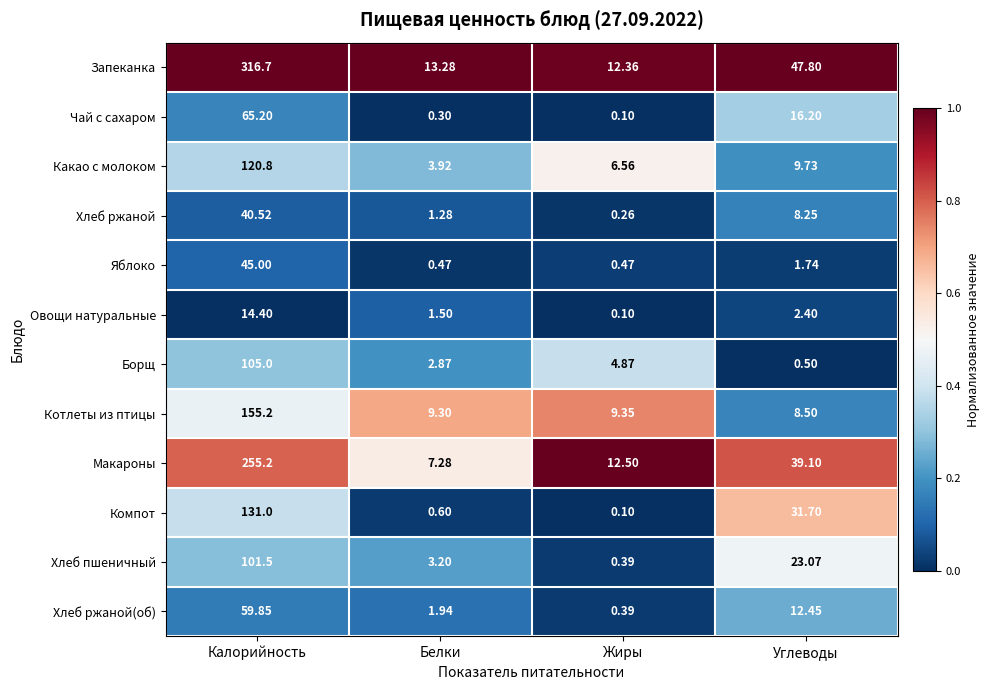

What is the maximum value shown in the chart?

316.7